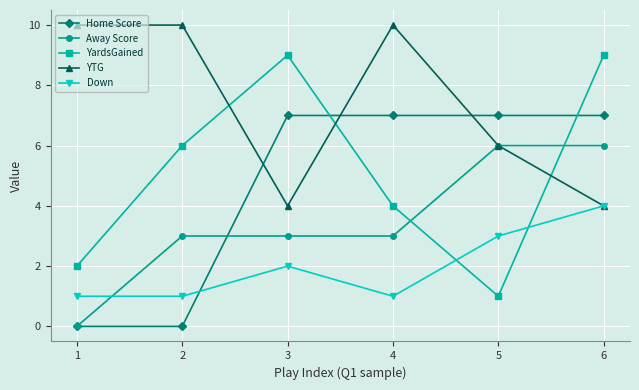

Is the value of YardsGained at 5 greater than the value of Away Score at 6?

No